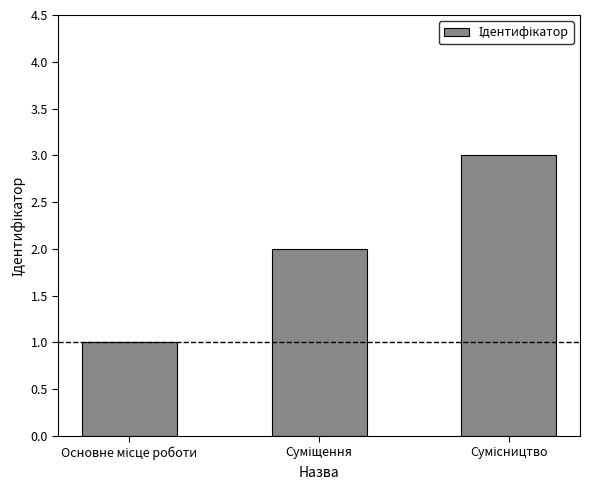

What is the greatest value displayed?

3